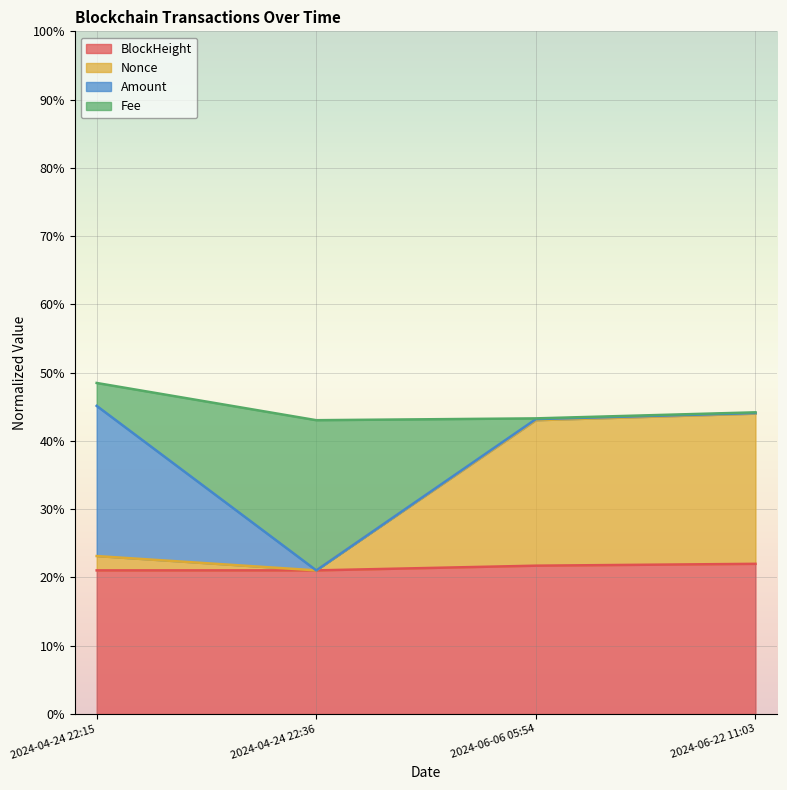

What are all the series names shown in the legend?

BlockHeight, Nonce, Amount, Fee